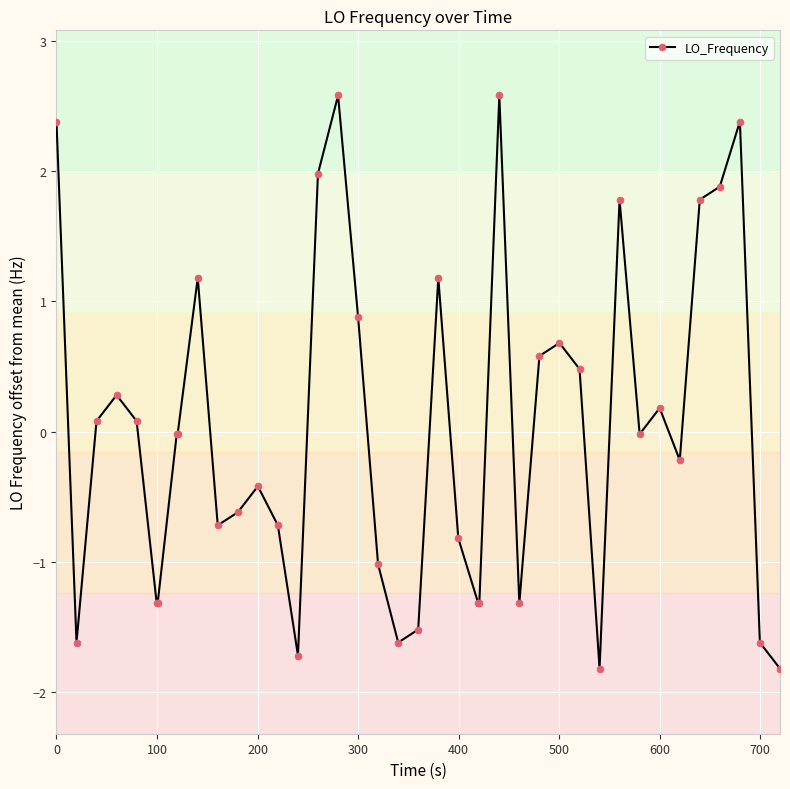

What is the greatest value displayed?

2.6